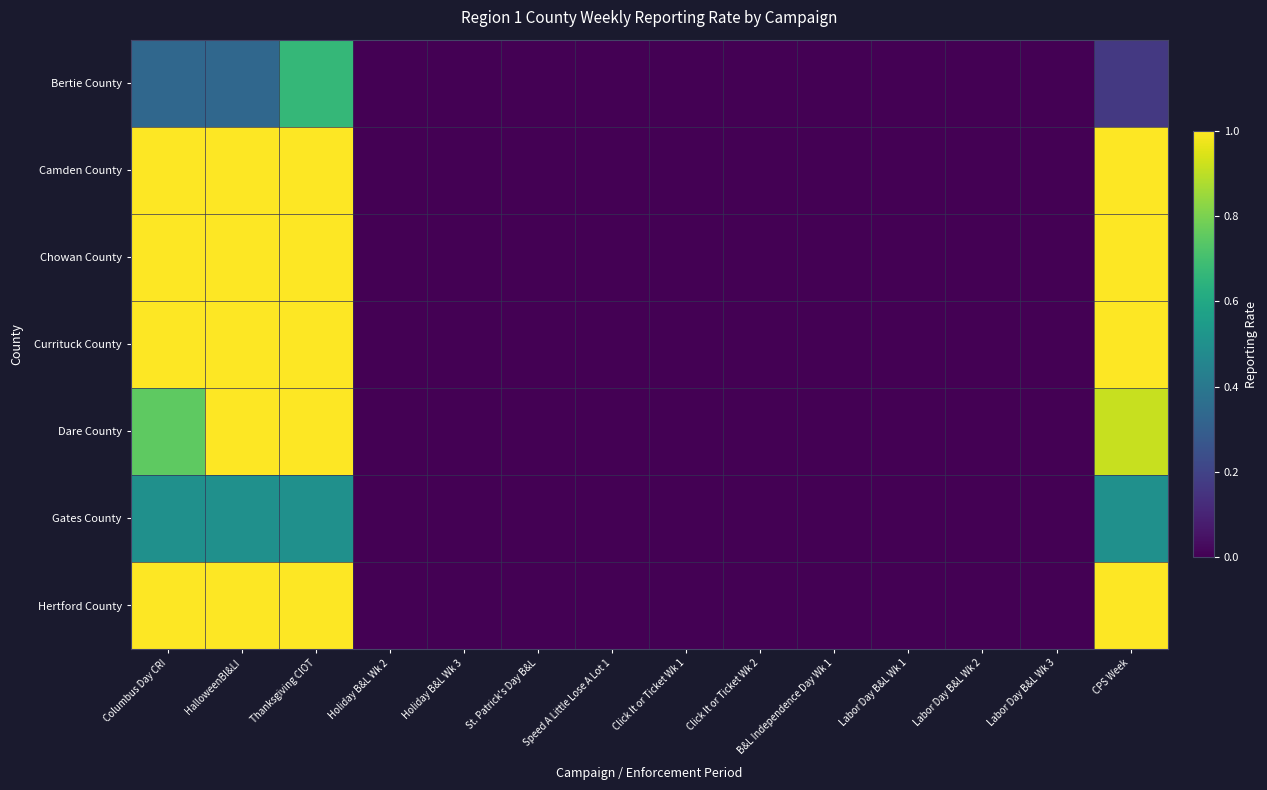

How many categories are shown in the chart?

14